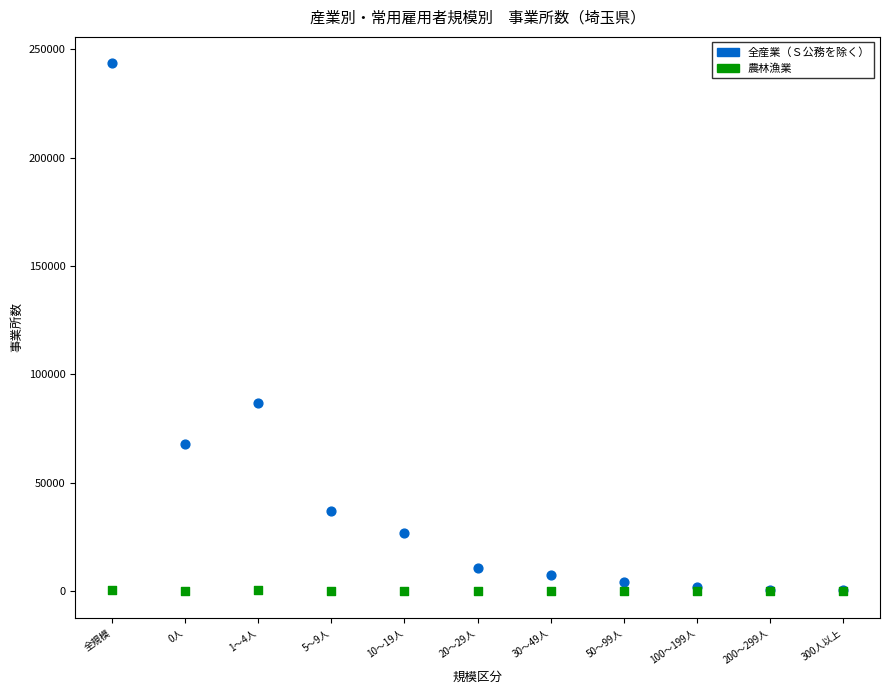

What are all the series names shown in the legend?

全産業（Ｓ公務を除く）, 農林漁業